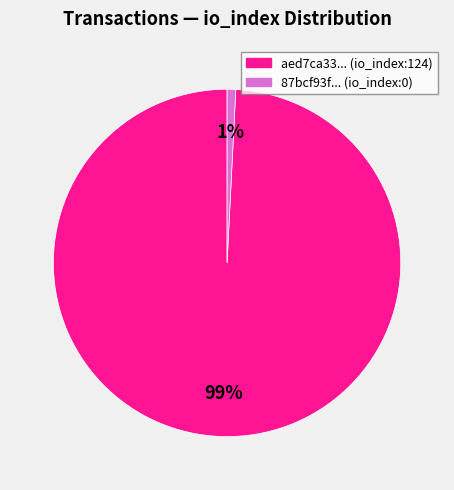

Is there a majority slice in this chart?

Yes